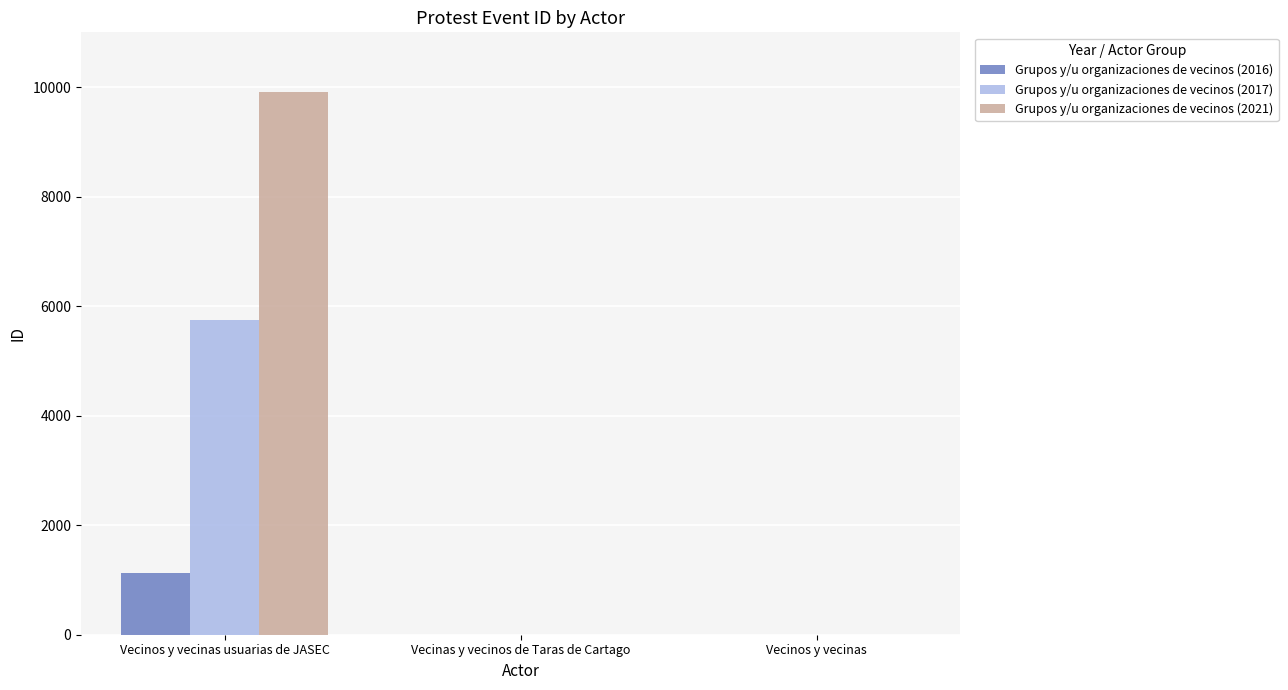

How many groups of bars are there?

3